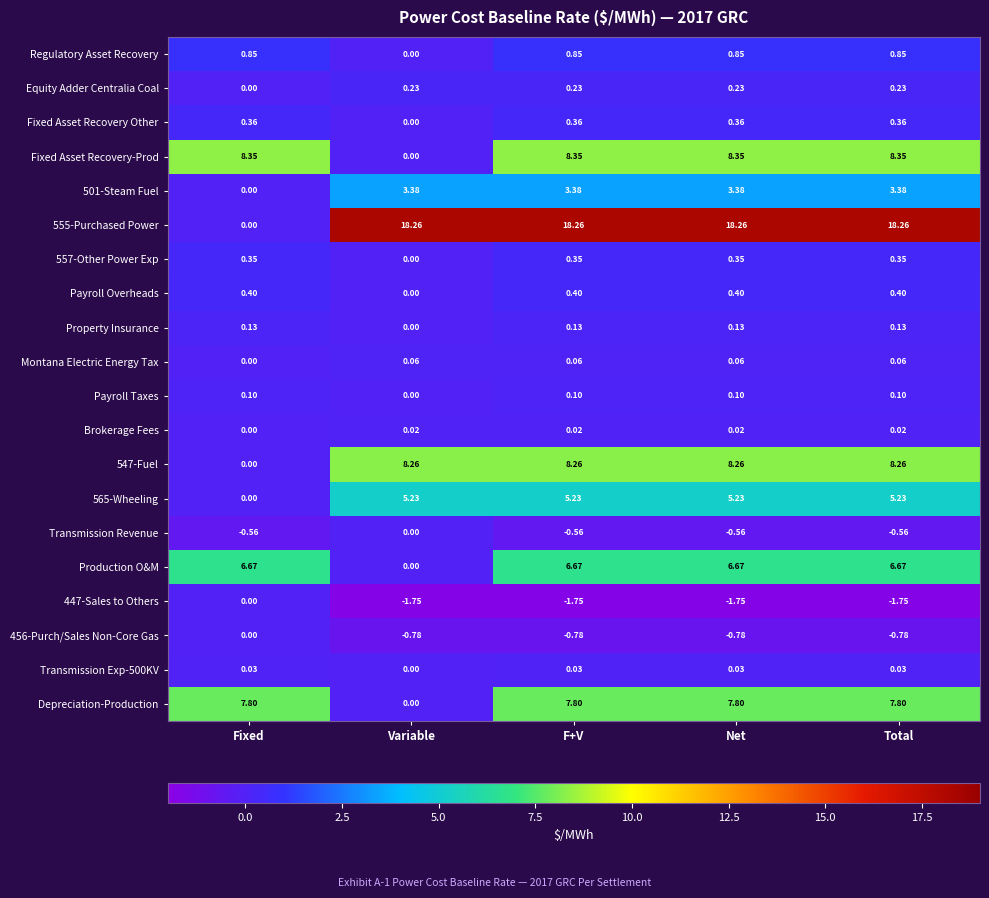

At which label does Fixed Asset Recovery-Prod first exceed 8?

Fixed